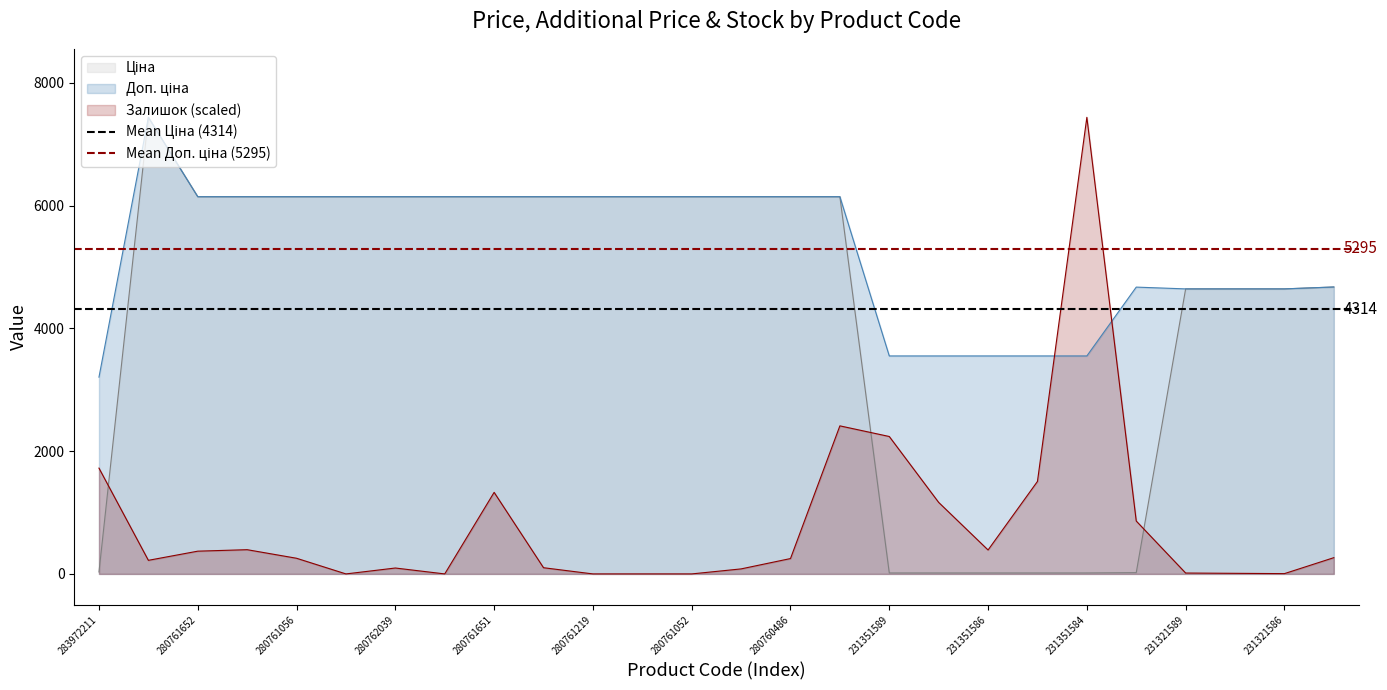

True or false: Mean Ціна (4314) has a value of 1690.5 at 283972211.

False